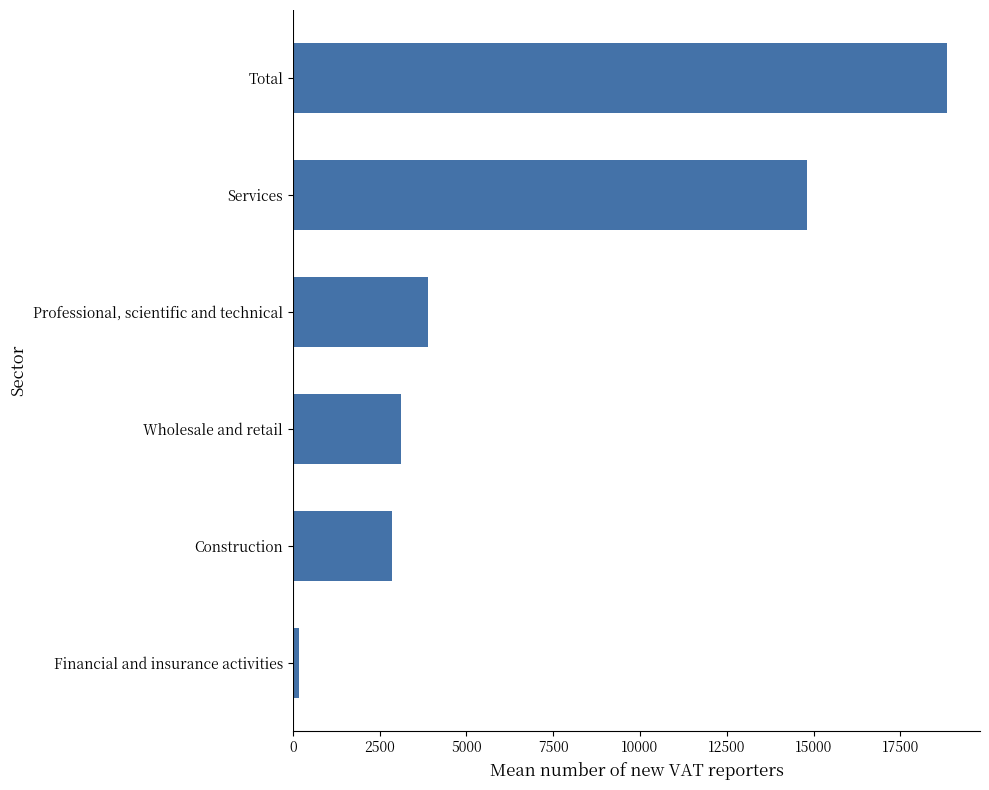

What is the difference between the second highest and second lowest values?

11958.3